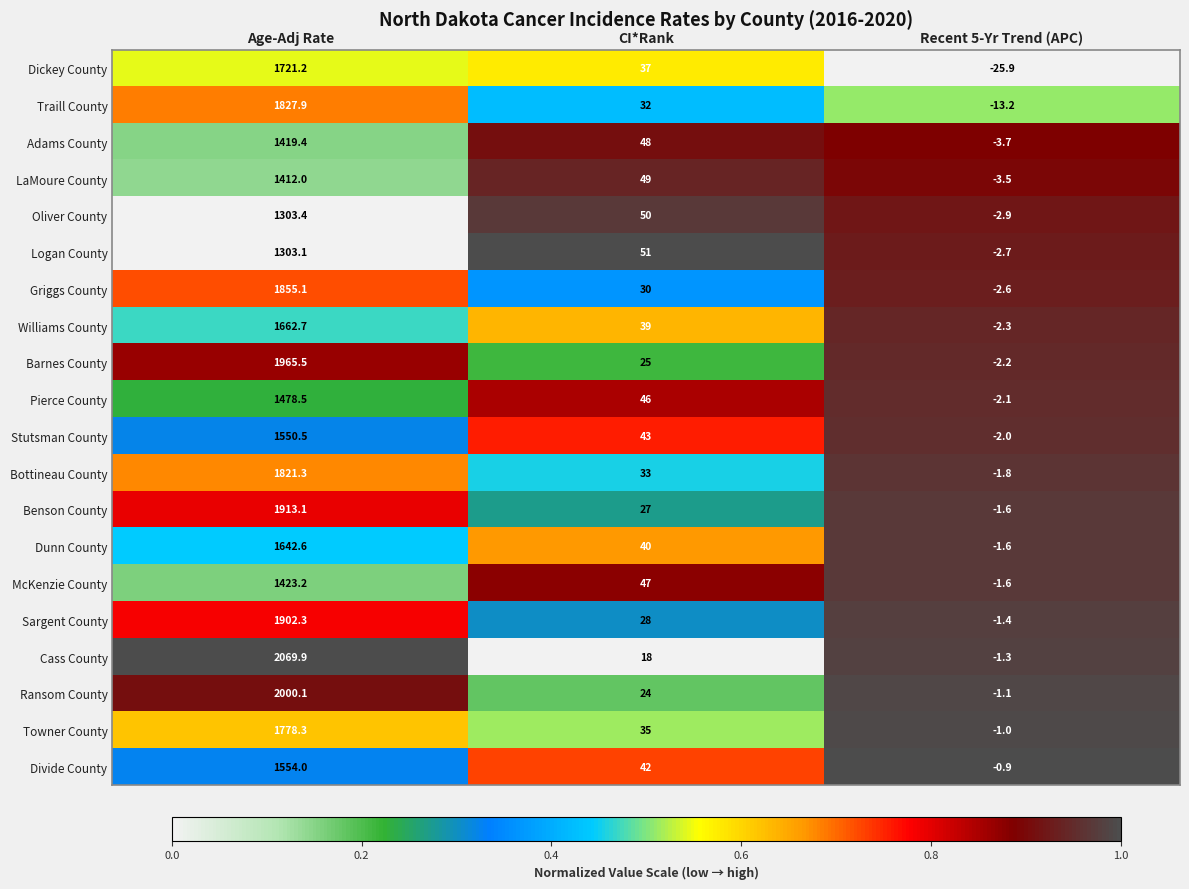

What is the greatest value displayed?

2069.9